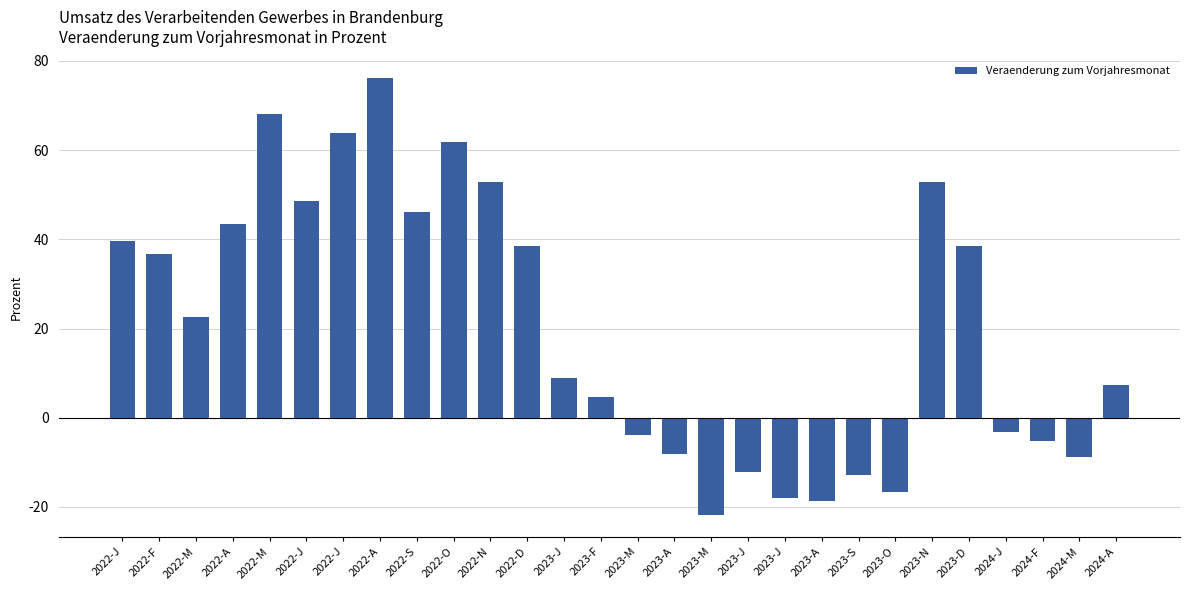

Where does the data first go above 22?

2022-J